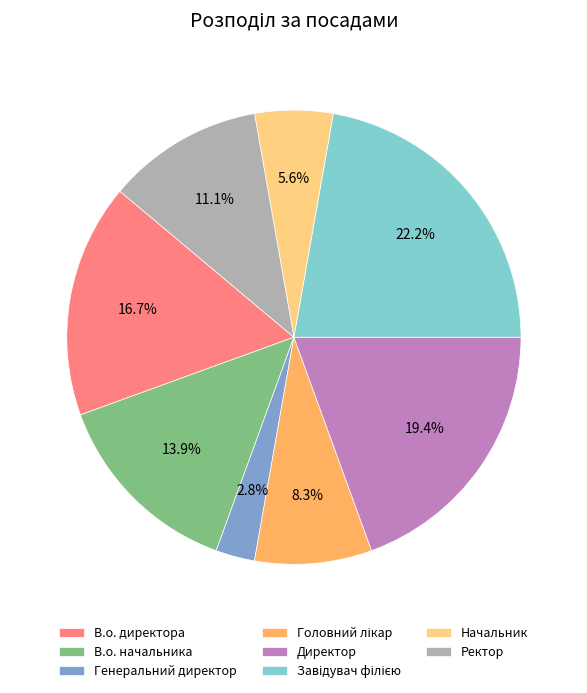

To the nearest percent, what is the difference between the largest and smallest slice percentages?

19%